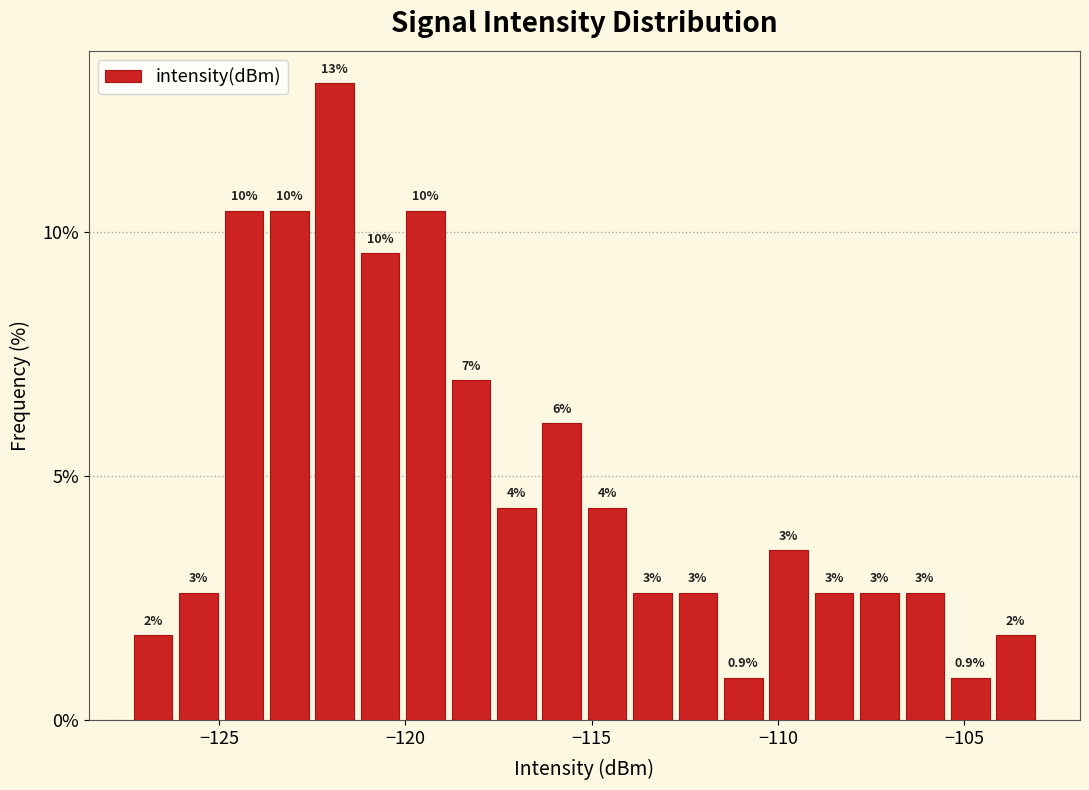

Around what value on the x-axis is the tallest bar? Give the approximate position of its centre, as read against the axis.

-122.0